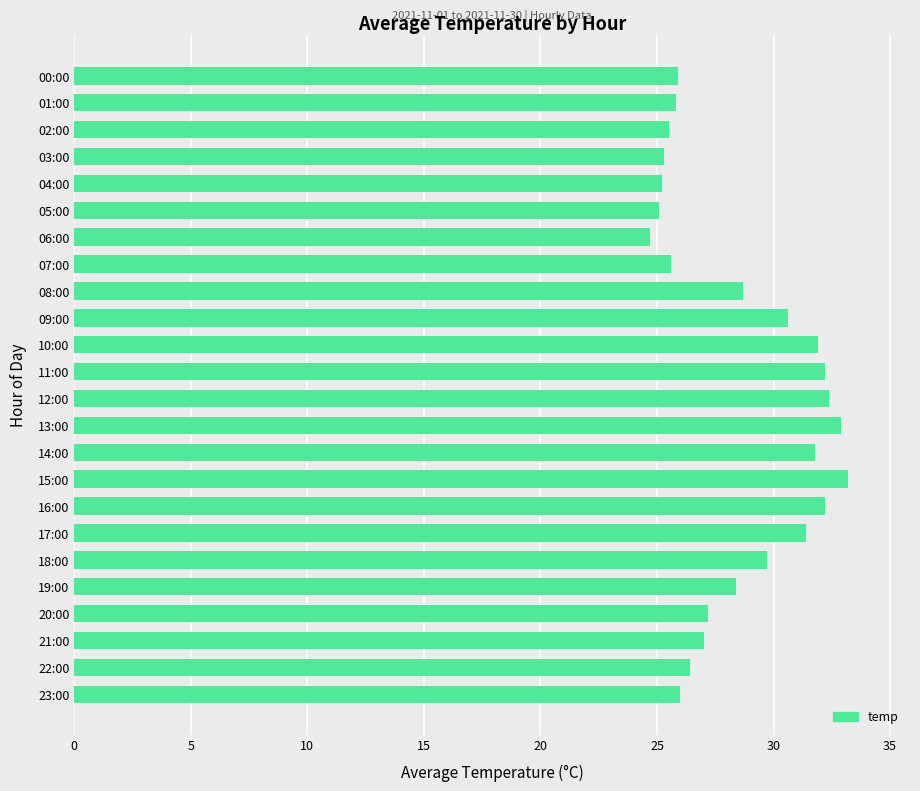

How many bars are there in total?

24